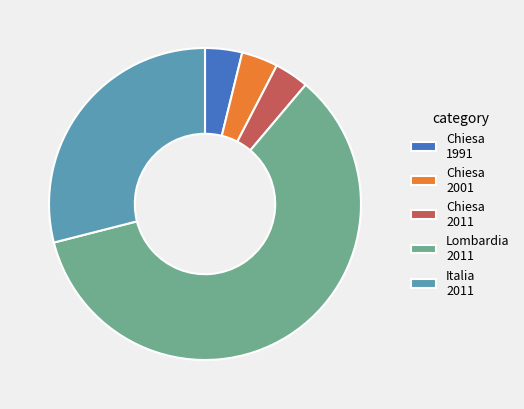

Does Chiesa 2011 represent more than half of the total?

No